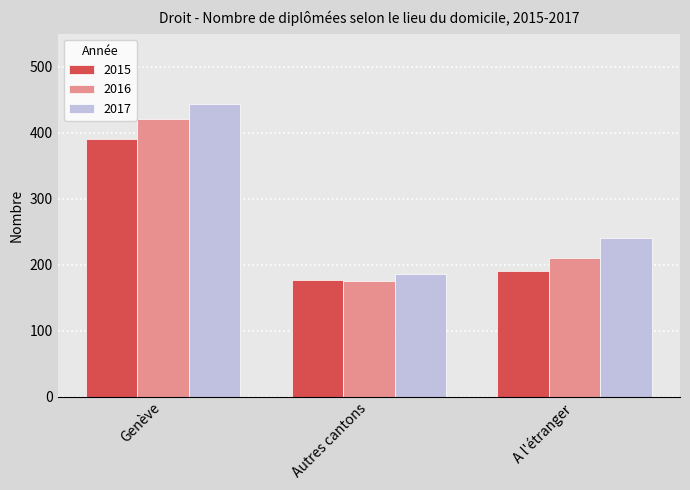

At which category is the sum across all series the highest?

Genève